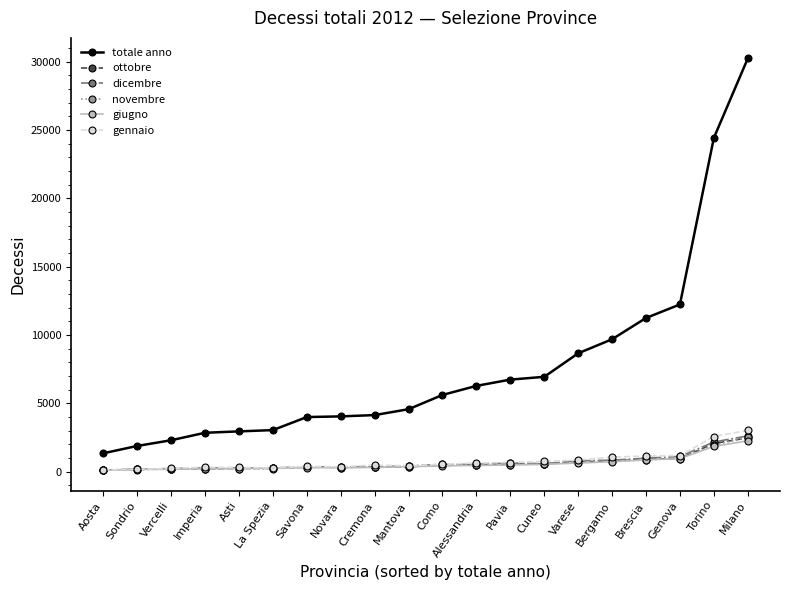

How many lines are shown in the chart?

6